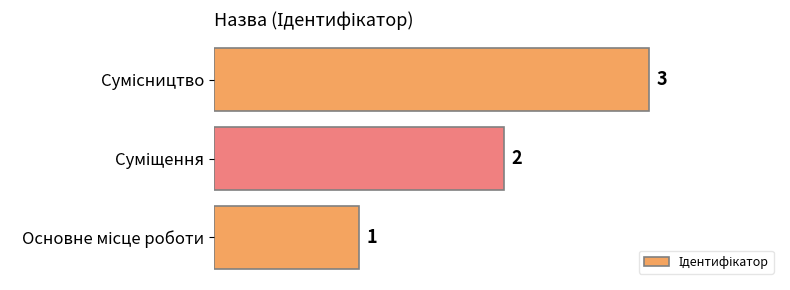

Count the values in the range 1 to 3.

3